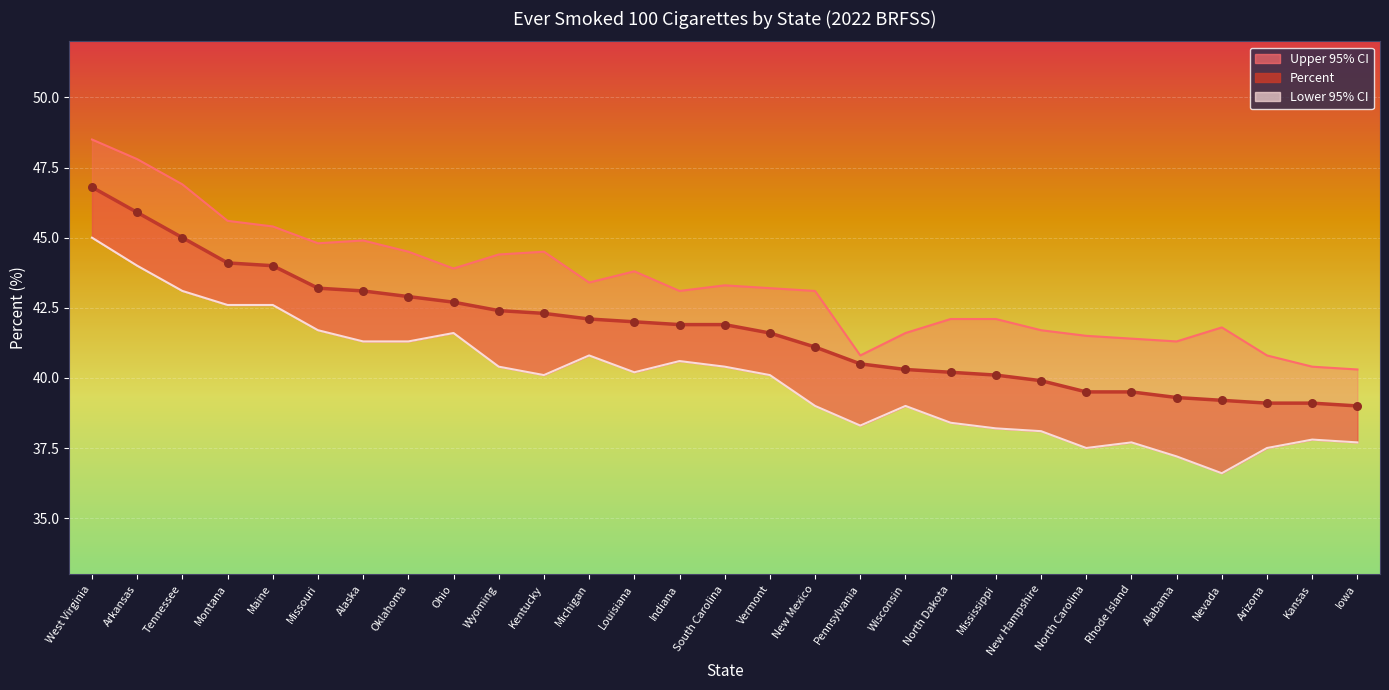

At which category is the sum across all series the highest?

West Virginia